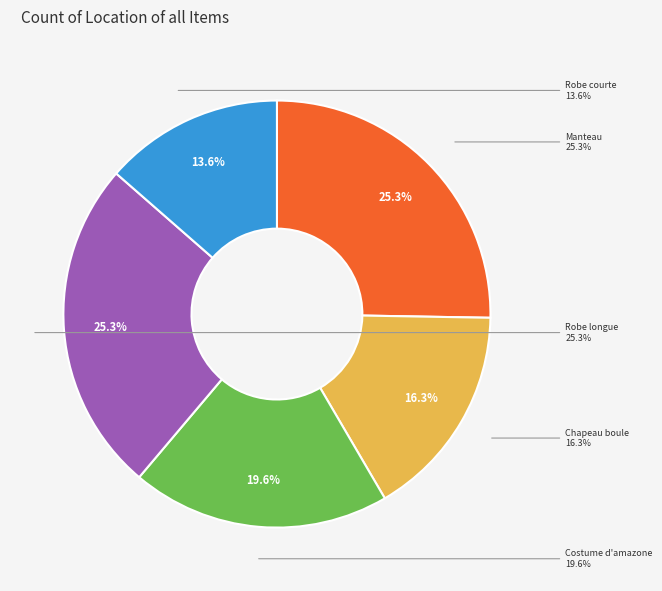

Is there a majority slice in this chart?

No